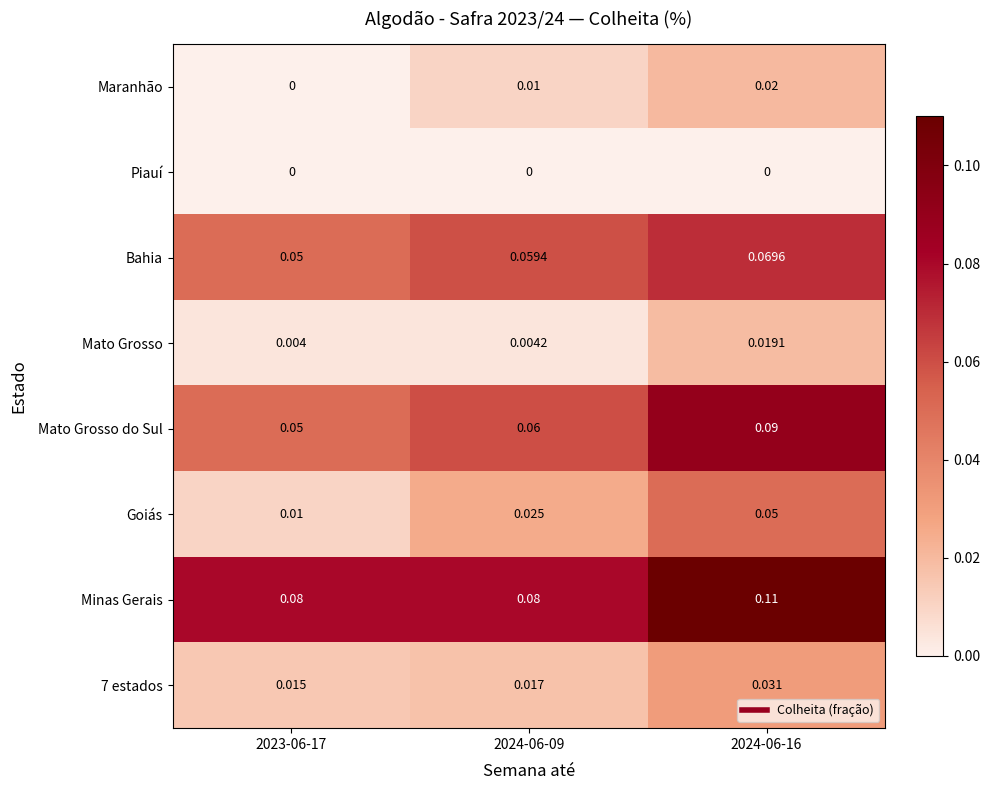

Which series has the largest total across all categories?

Minas Gerais